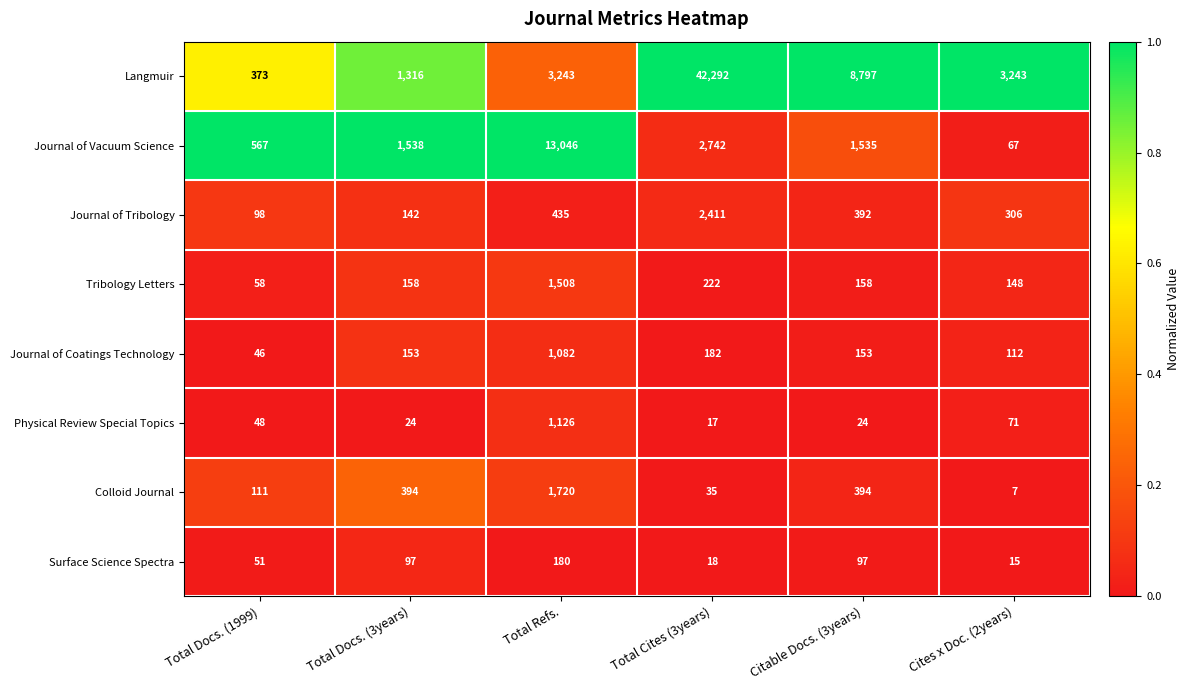

At which category does the chart reach its peak across all series?

Total Cites (3years)